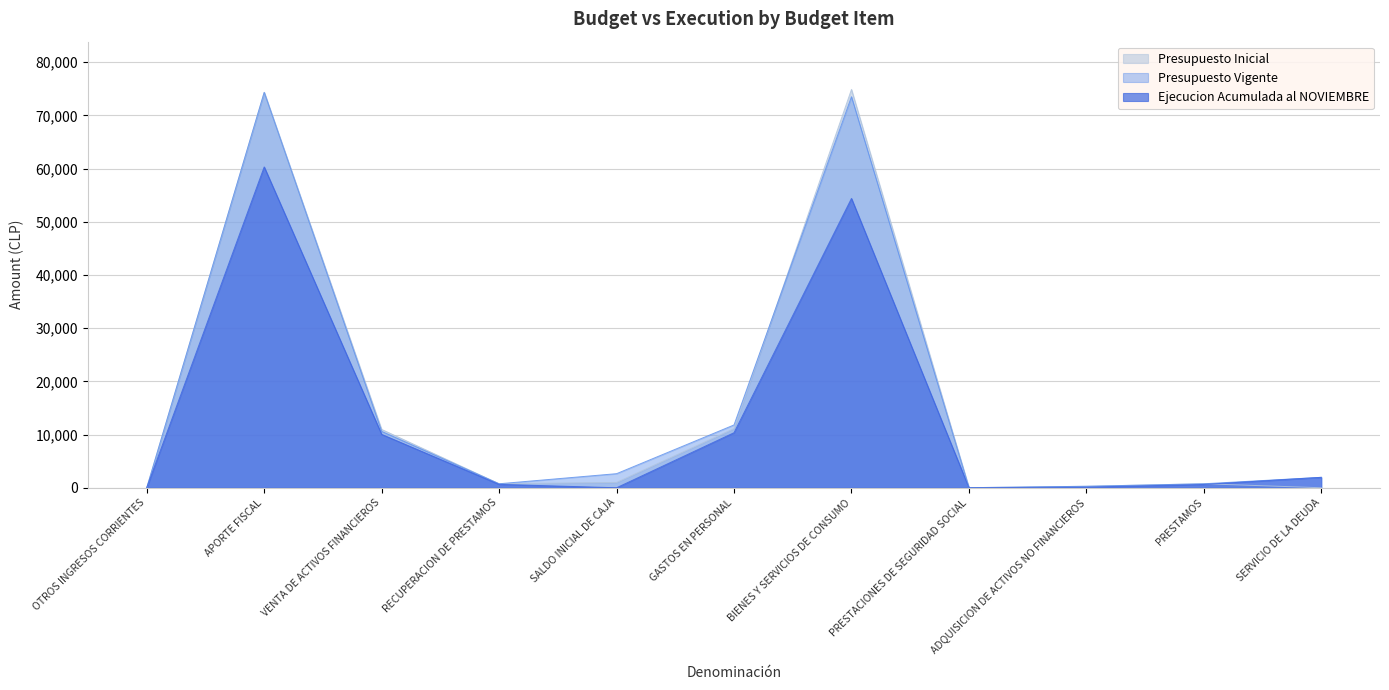

Which series has the largest total across all categories?

Presupuesto Vigente